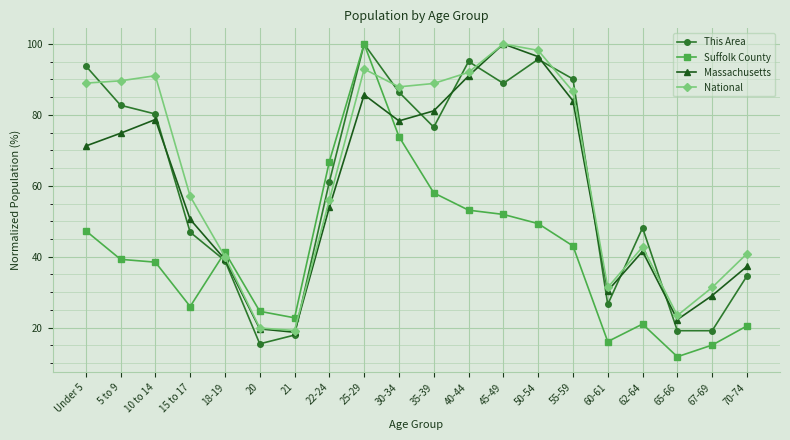

What is the label of the 2nd point from the left?

5 to 9